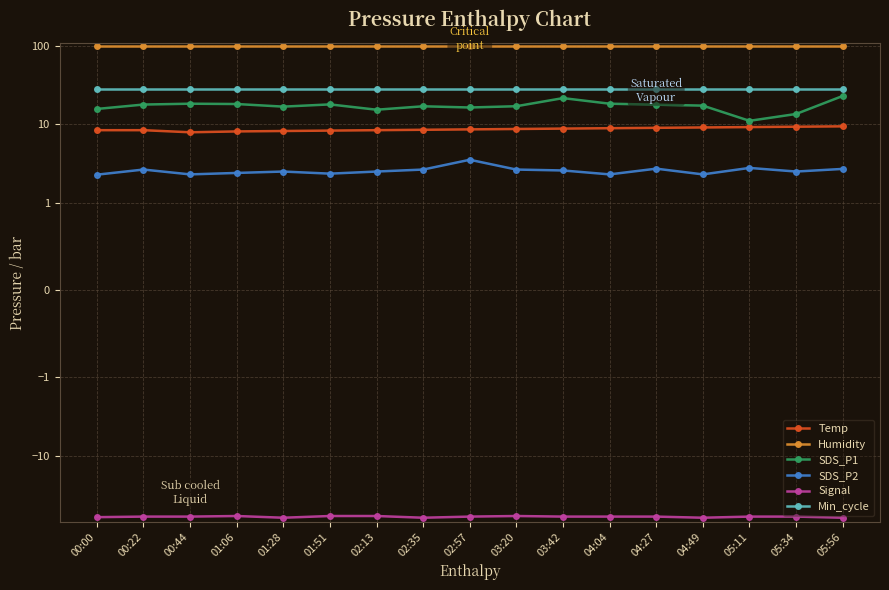

How many lines are shown in the chart?

6